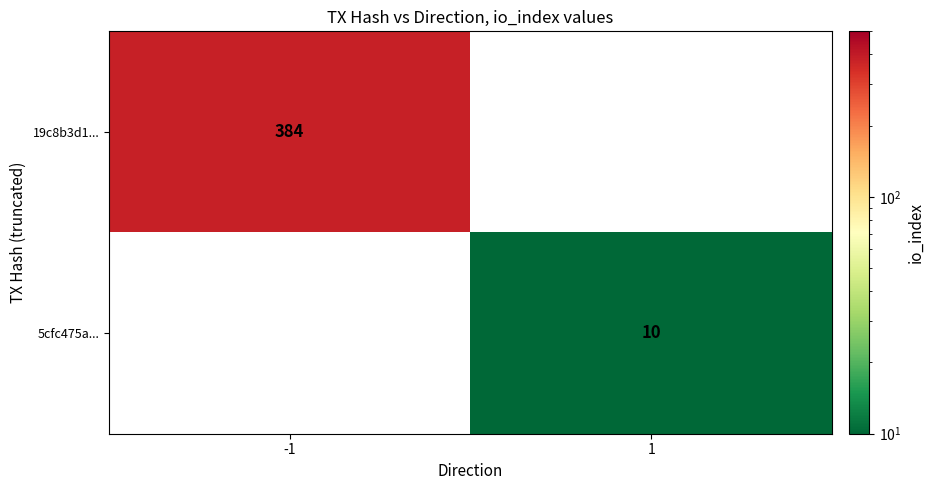

At how many categories does at least one series exceed 57?

1